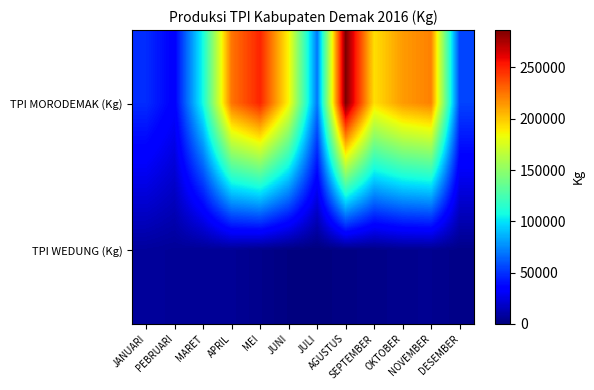

Reading left to right, list all the values displayed in this chart.

TPI MORODEMAK (Kg): JANUARI=48225	PEBRUARI=33905	MARET=108124	APRIL=225113	MEI=249713	JUNI=186065	JULI=69926	AGUSTUS=286496	SEPTEMBER=192707	OKTOBER=213441	NOVEMBER=221202	DESEMBER=54857
TPI WEDUNG (Kg): JANUARI=7572	PEBRUARI=6299	MARET=5879	APRIL=5987	MEI=3506	JUNI=943	JULI=0	AGUSTUS=2079	SEPTEMBER=2474	OKTOBER=4437	NOVEMBER=4511	DESEMBER=2697